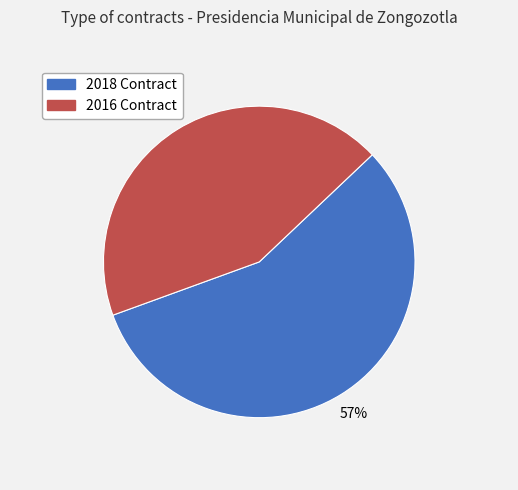

How many slices are in this pie chart?

2